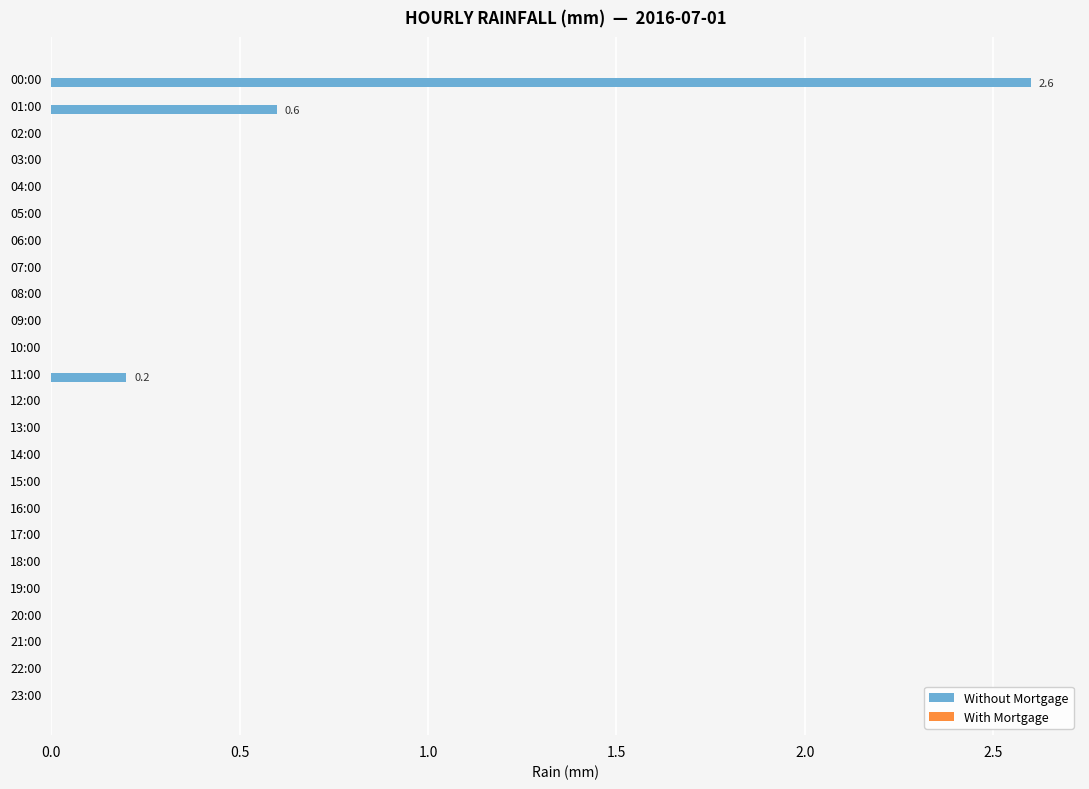

The value at 04:00 is -1.5. True or false?

False